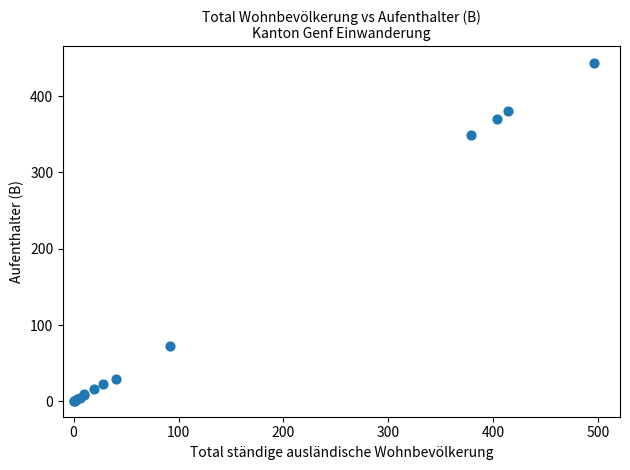

What Y value in the scatter plot is closest to 221?

349